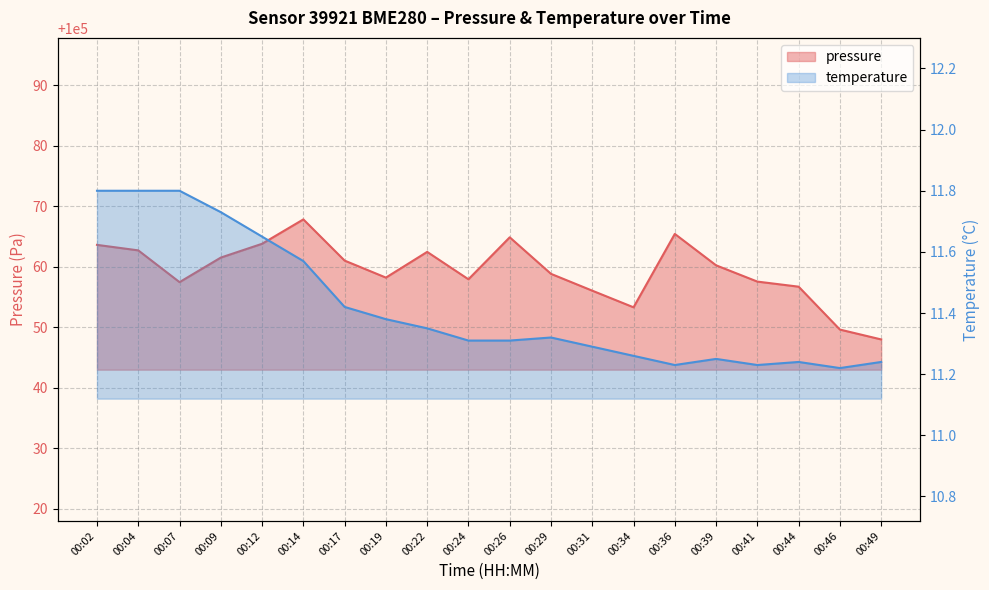

What are all the series names shown in the legend?

pressure, temperature